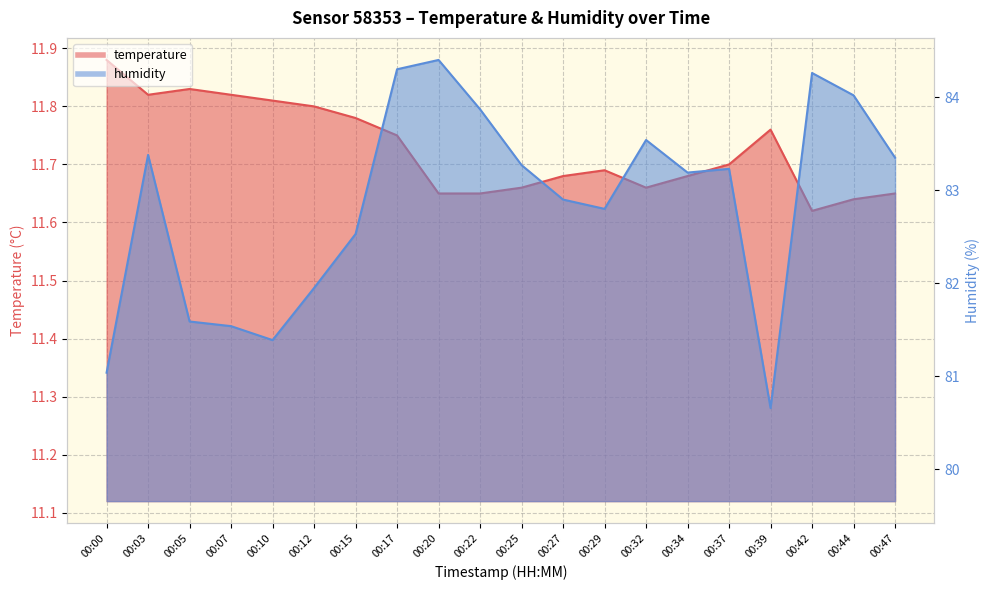

At 00:37, list the series in order from largest to smallest.

humidity, temperature